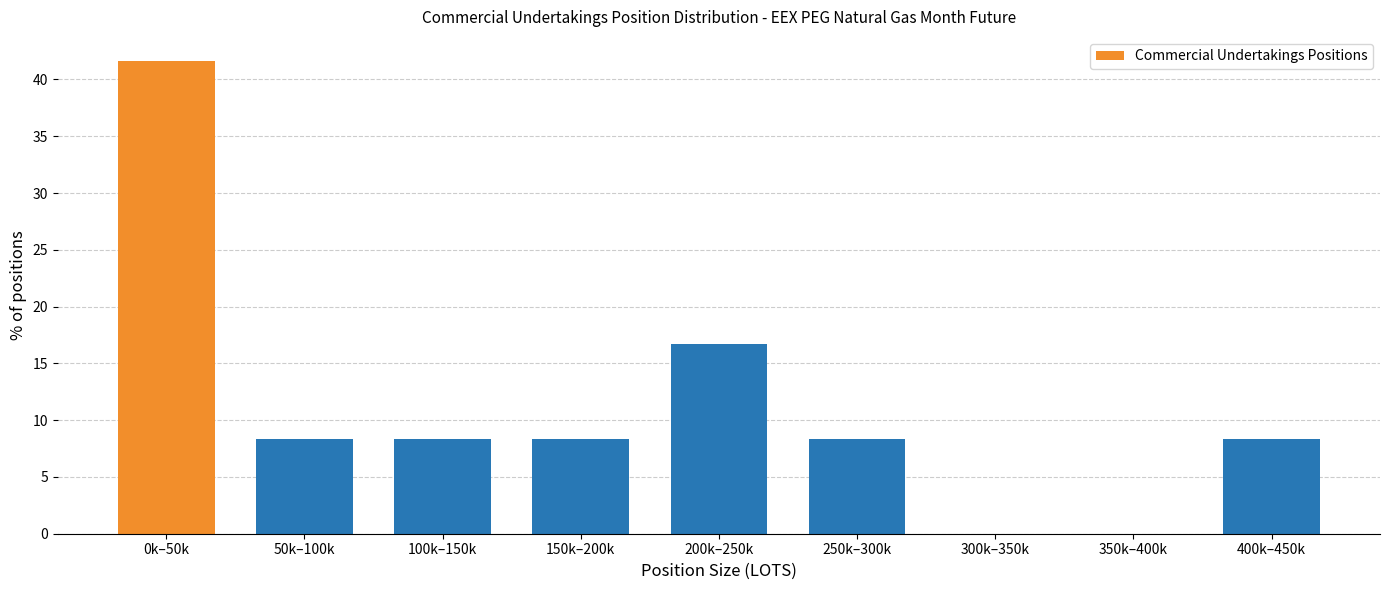

Reading right to left, extract all data points from this chart.

400k–450k=8.3	350k–400k=0.0	300k–350k=0.0	250k–300k=8.3	200k–250k=16.7	150k–200k=8.3	100k–150k=8.3	50k–100k=8.3	0k–50k=41.7